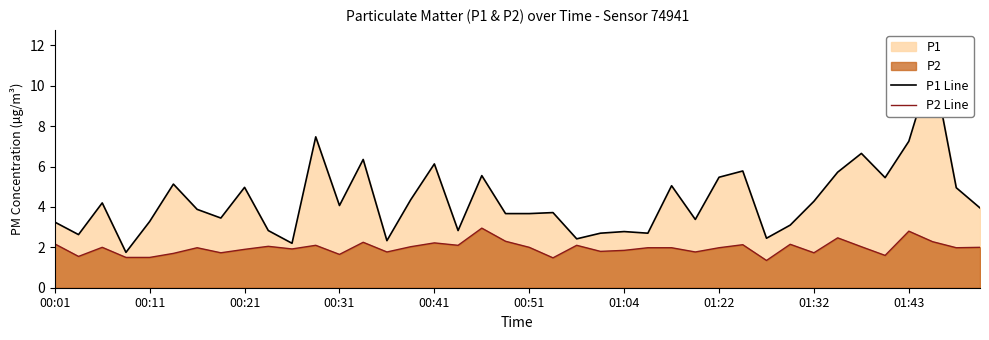

How many lines are shown in the chart?

2